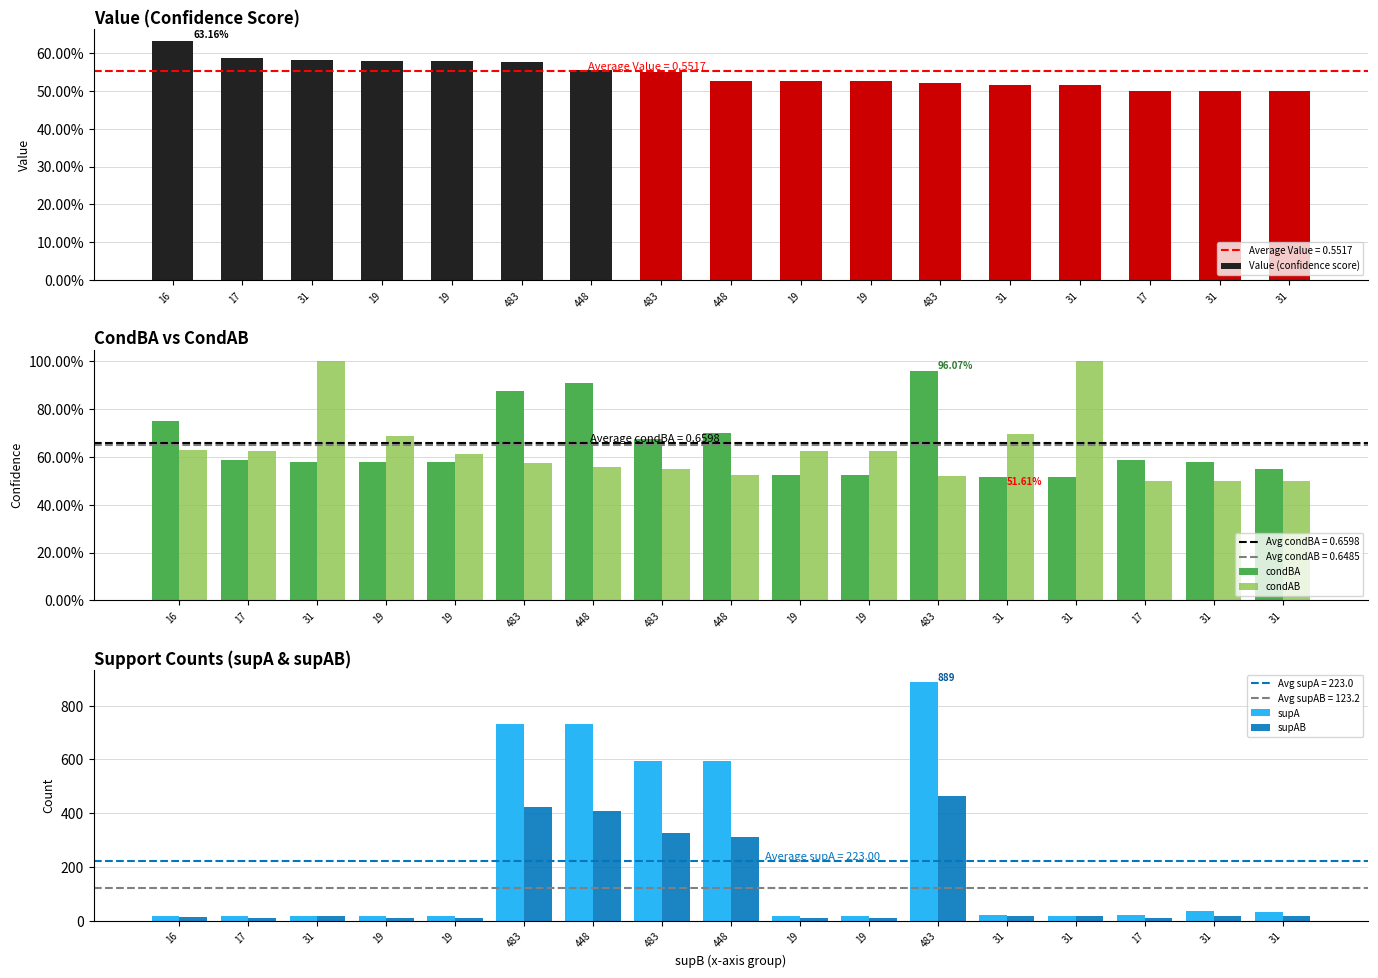

List the labels in order of supAB value, largest first.

483, 483, 448, 483, 448, 31, 31, 31, 31, 31, 16, 19, 19, 17, 19, 19, 17